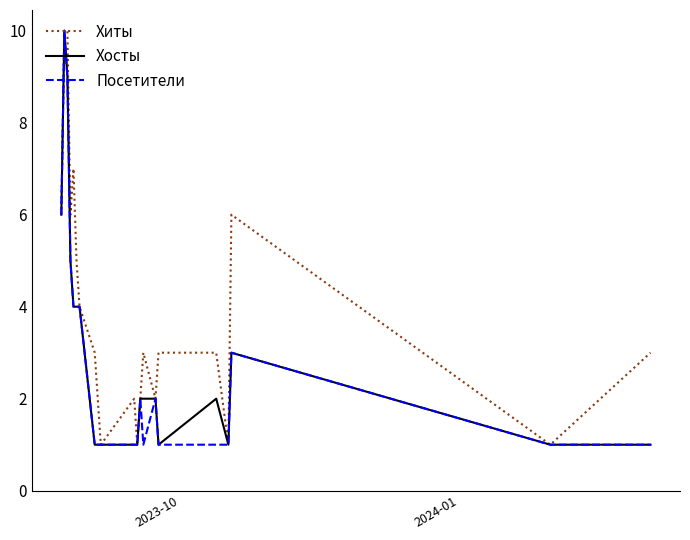

Which series has the largest total across all categories?

Хиты